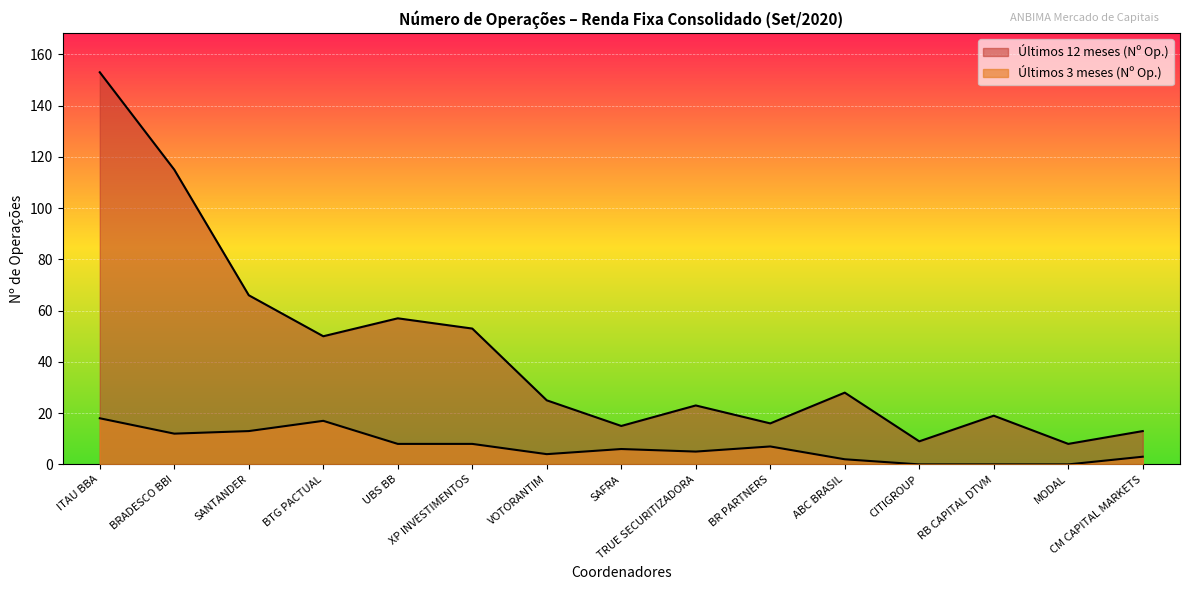

Which series changed the most between BR PARTNERS and CM CAPITAL MARKETS?

Últimos 3 meses (Nº Op.)